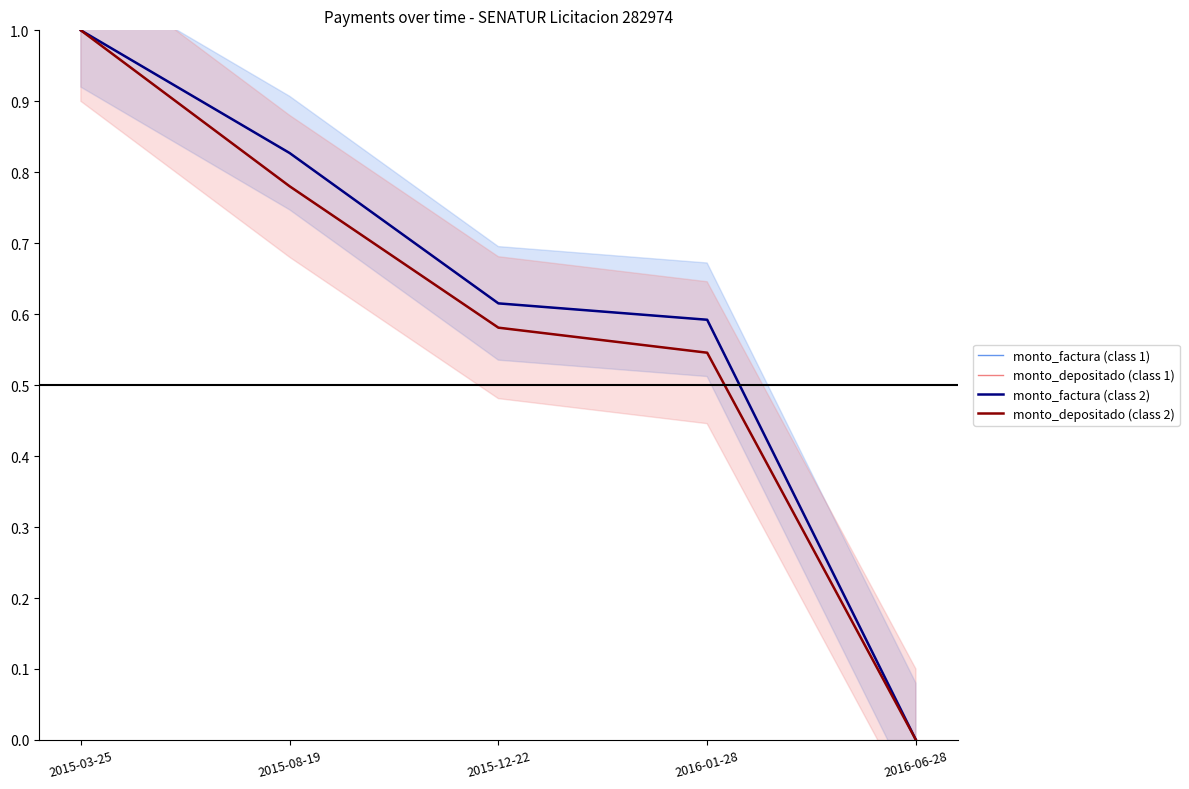

True or false: monto_depositado (class 1) and monto_depositado (class 2) cross at least once.

False